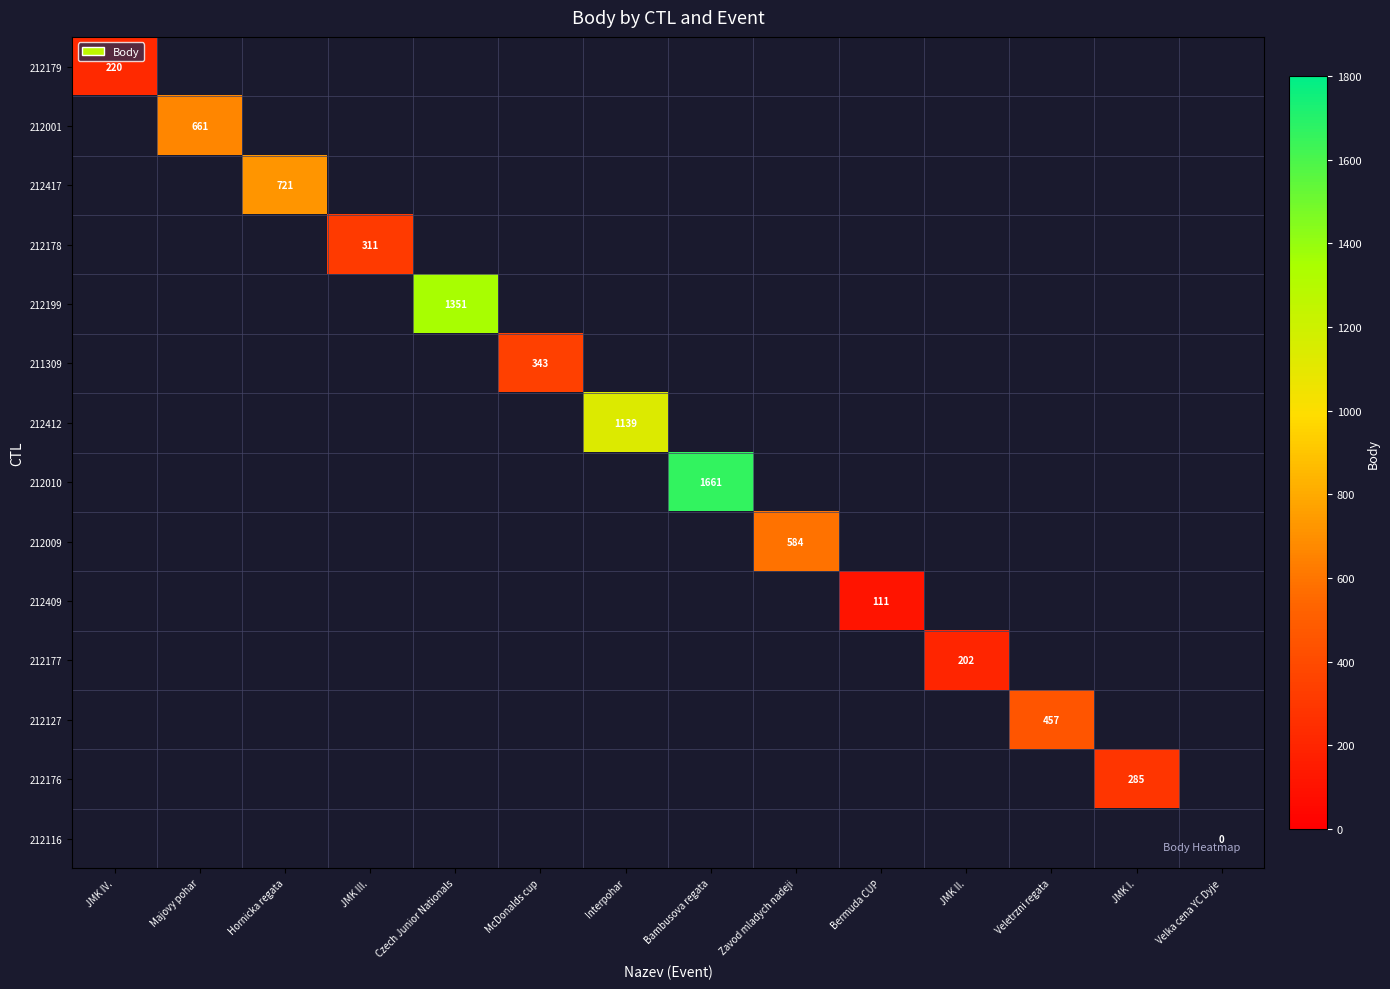

At how many categories does at least one series exceed 528?

6